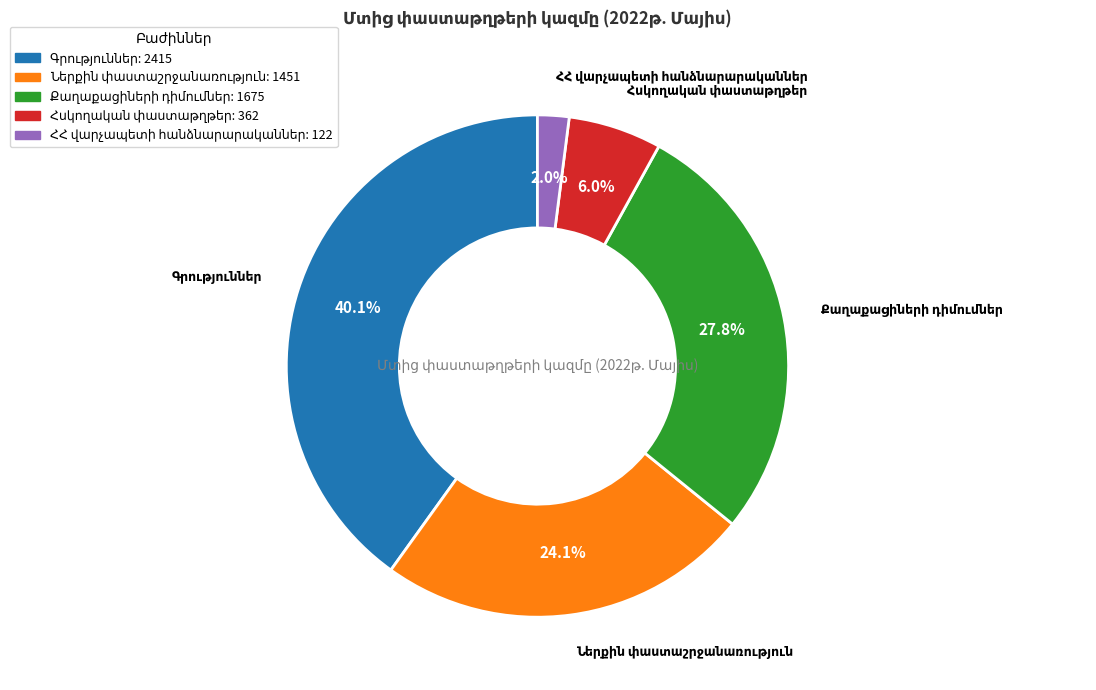

Is there any slice that represents more than half of the pie?

No